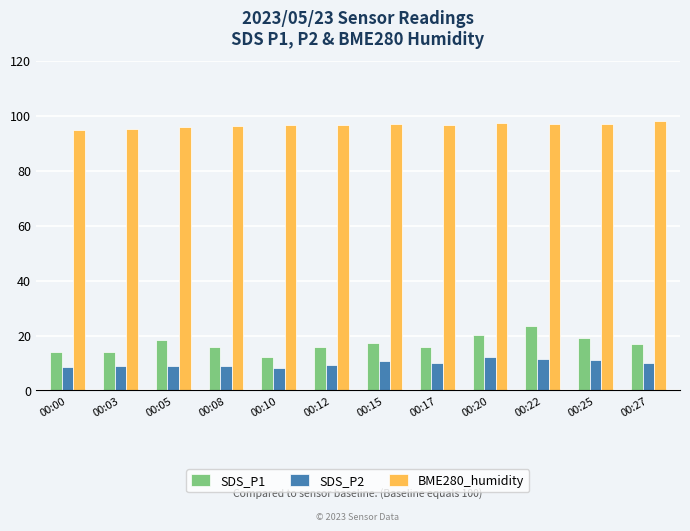

What is the value of the SDS_P2 bar at the 7th from the left?

10.9